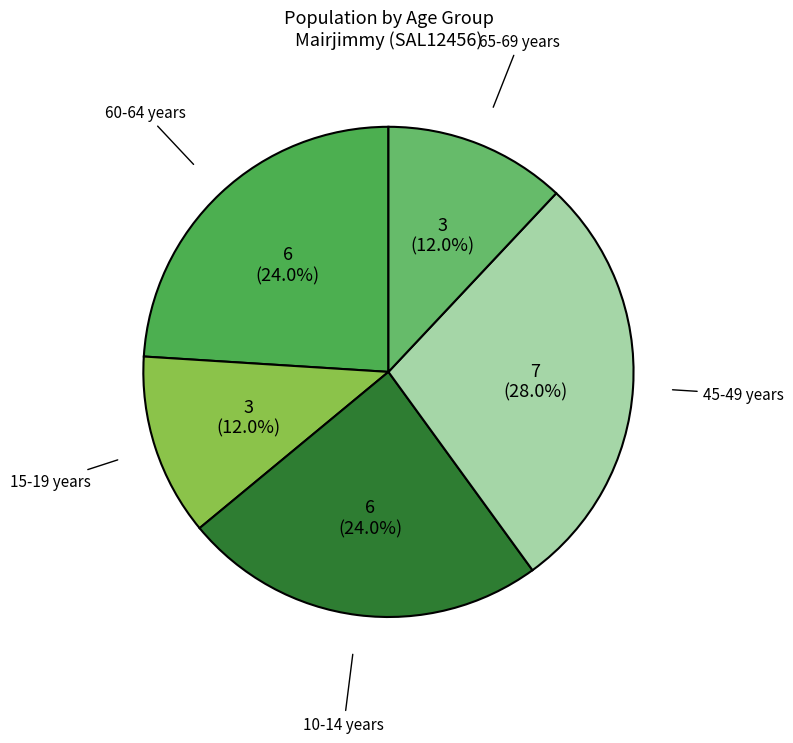

Does 65-69 years account for over 50% of the chart?

No